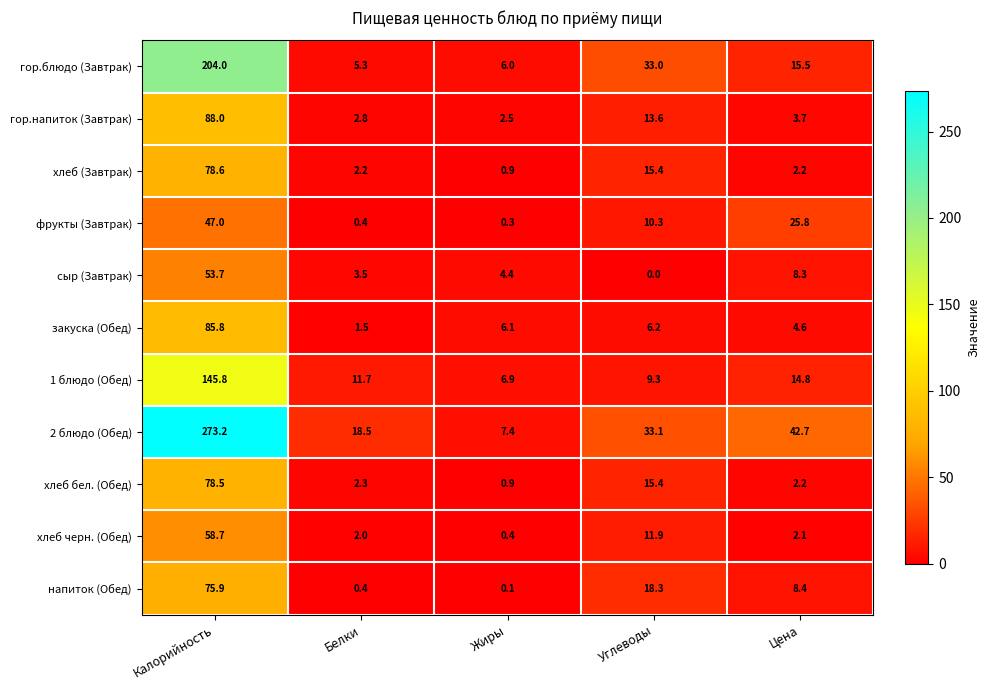

At which category does the chart reach its peak across all series?

Калорийность